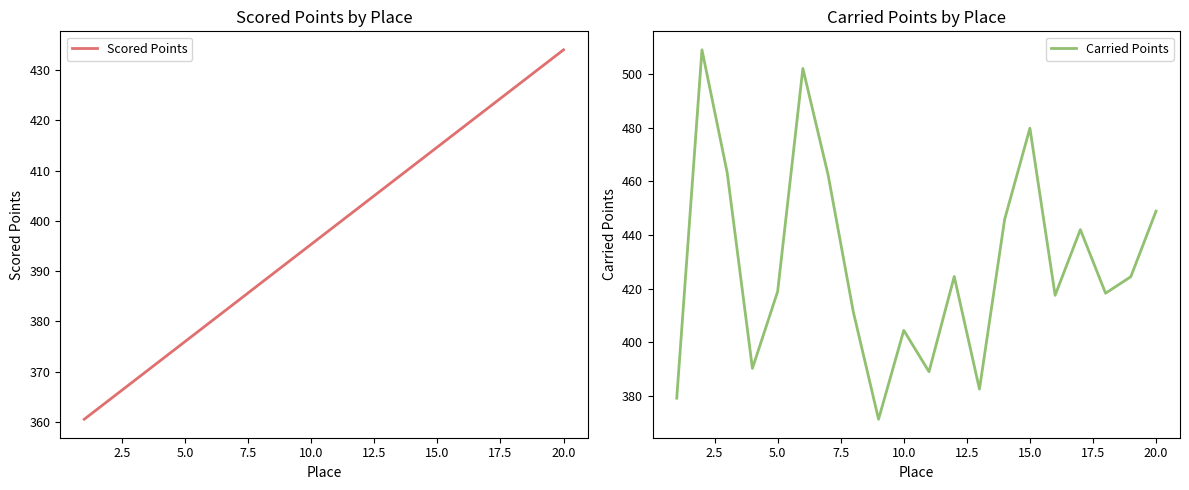

What is the highest value of the Scored Points series?

434.1